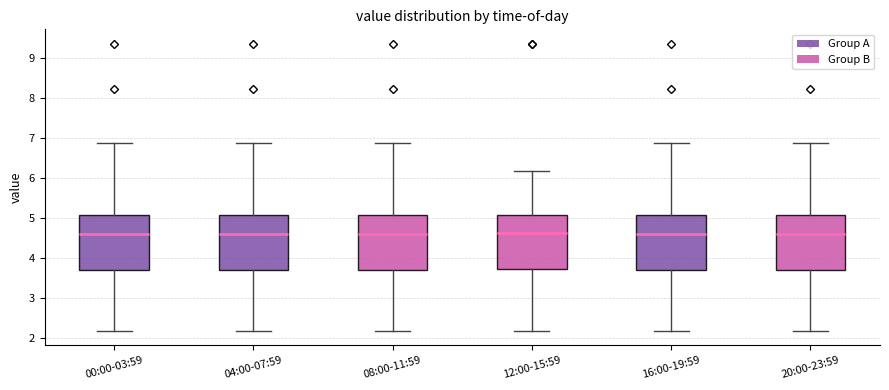

Reading left to right, read every box against the y-axis: the position of its median line, the range the box covers, and the ends of its whiskers. The values are not printed on the chart, so give them approximately, as read against the axis.

00:00-03:59: median 4.6, box 3.7 to 5.1, whiskers 2.2 to 6.9
04:00-07:59: median 4.6, box 3.7 to 5.1, whiskers 2.2 to 6.9
08:00-11:59: median 4.6, box 3.7 to 5.1, whiskers 2.2 to 6.9
12:00-15:59: median 4.6, box 3.7 to 5.1, whiskers 2.2 to 6.2
16:00-19:59: median 4.6, box 3.7 to 5.1, whiskers 2.2 to 6.9
20:00-23:59: median 4.6, box 3.7 to 5.1, whiskers 2.2 to 6.9